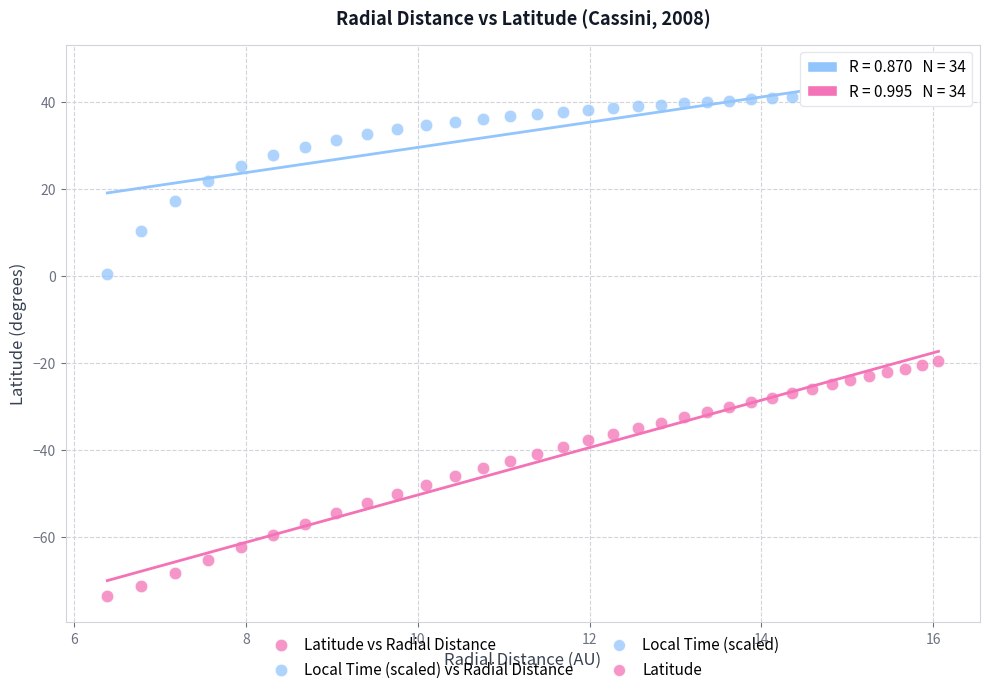

Which series contains the lowest Y value?

Latitude vs Radial Distance